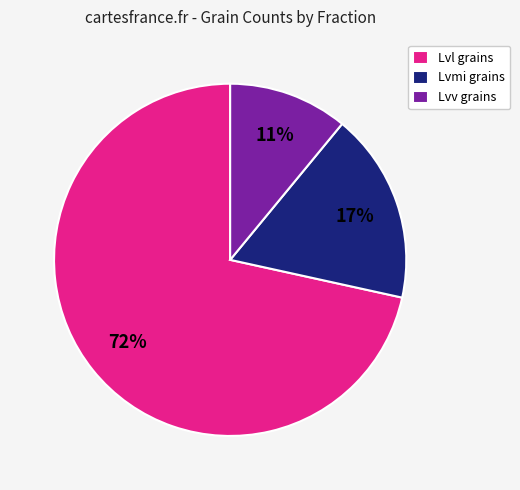

Between Lvmi grains and Lvl grains, which is larger?

Lvl grains